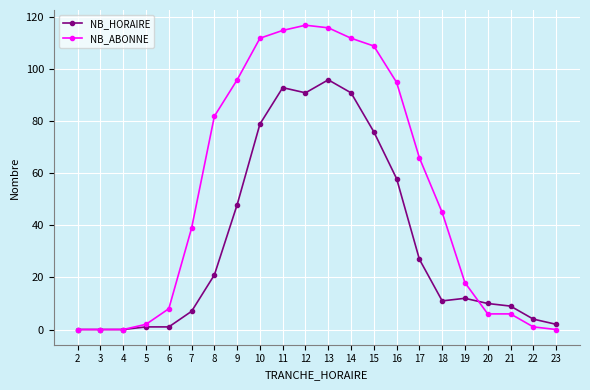

At which label does NB_HORAIRE first exceed 12?

8